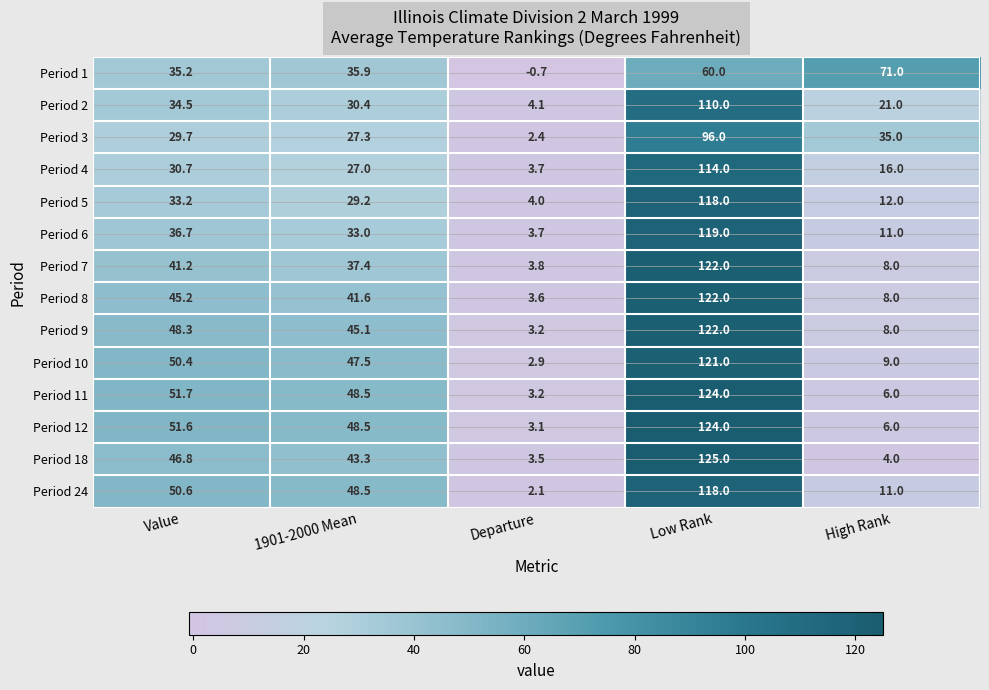

Is it true that Period 8 equals 3.6 at Departure?

True